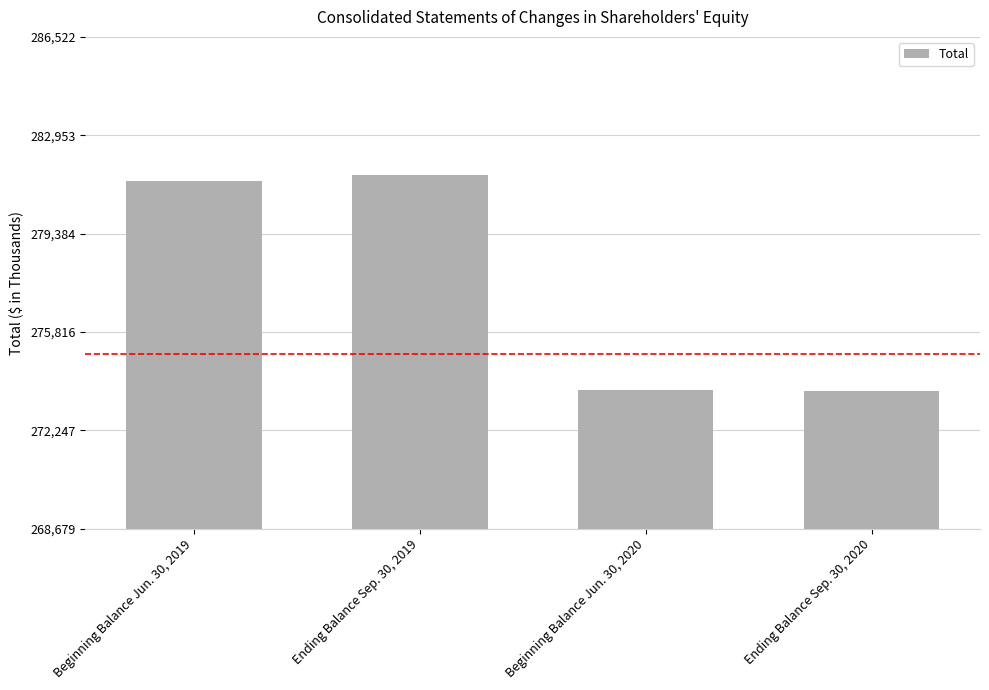

How many series are shown in this chart?

1